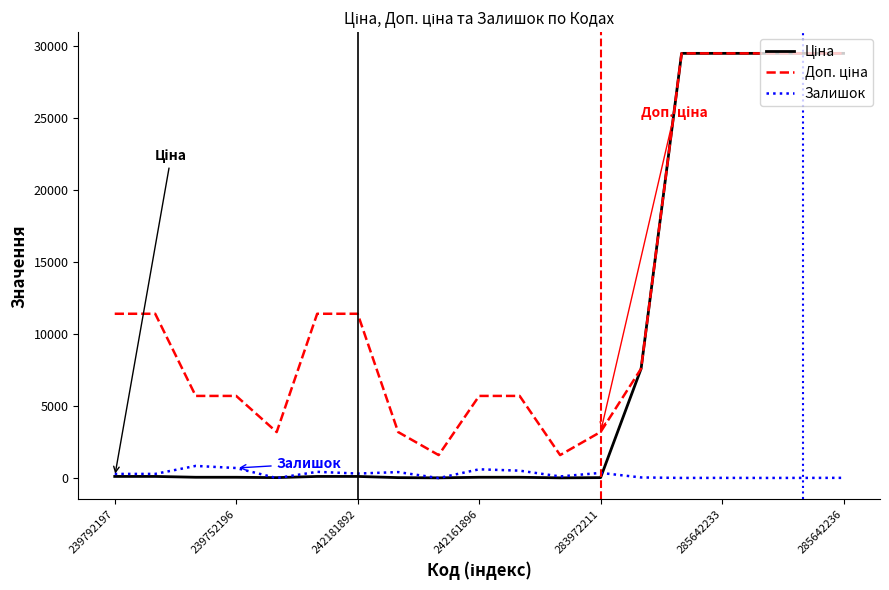

What is the maximum value for Залишок?

845.0